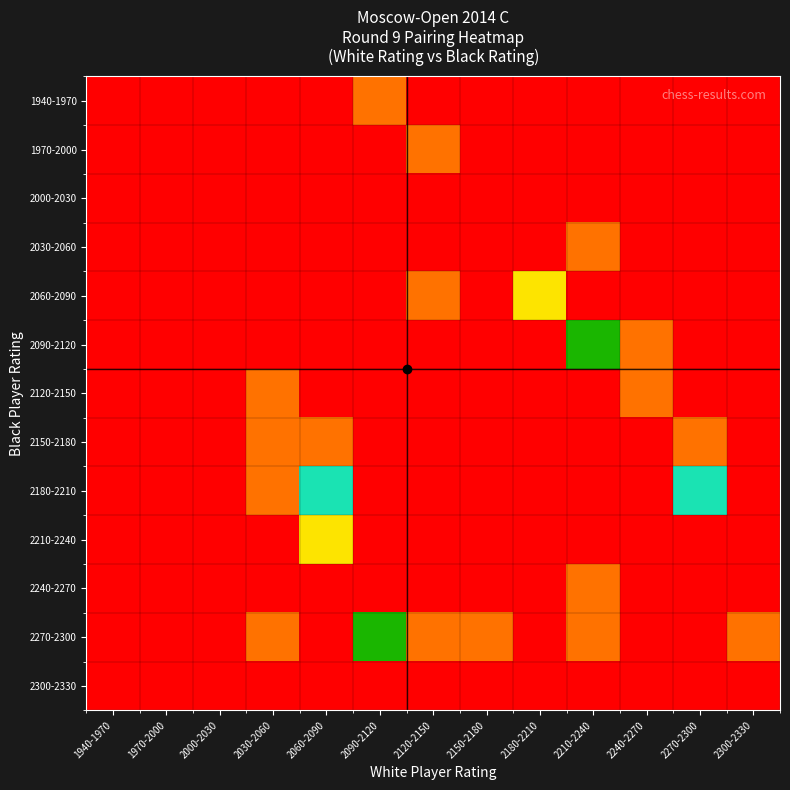

At which category does the chart reach its minimum across all series?

1940-1970